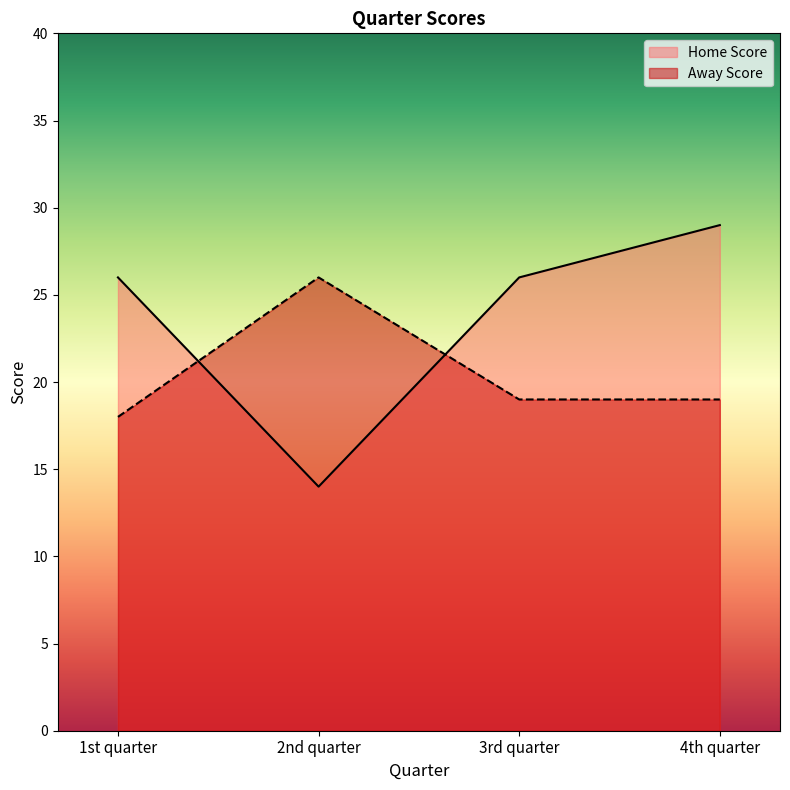

What is the sum of all Away Score values?

82